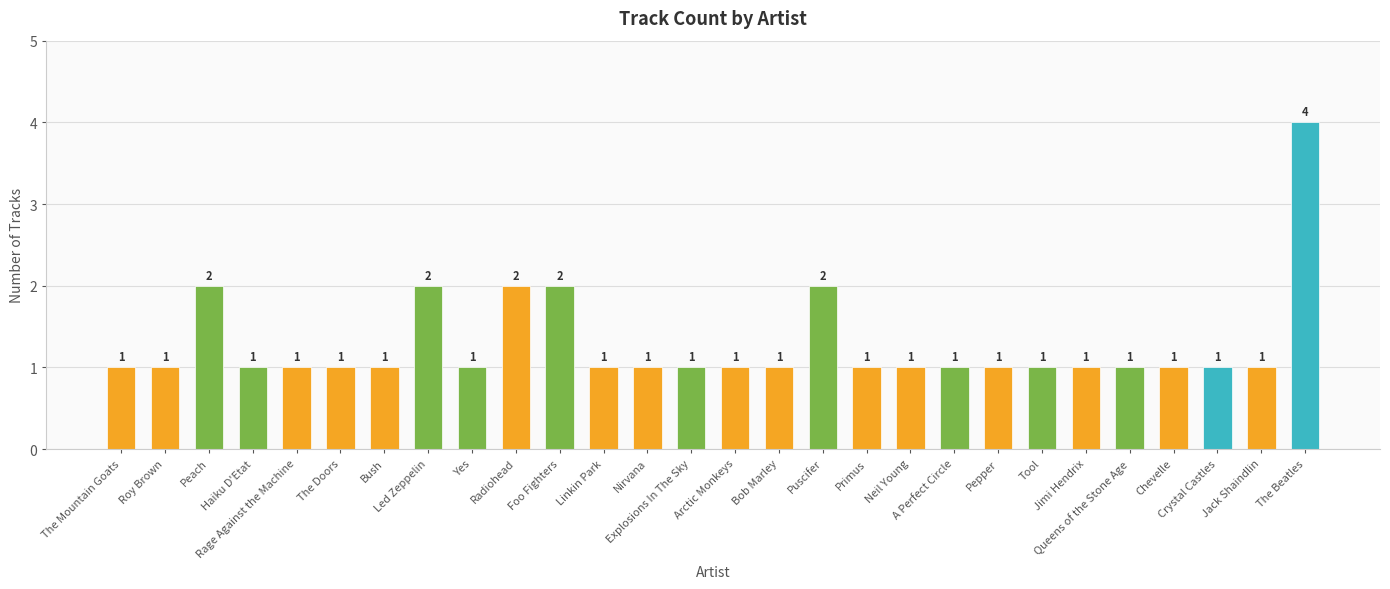

What is the difference between the maximum and second lowest values?

3